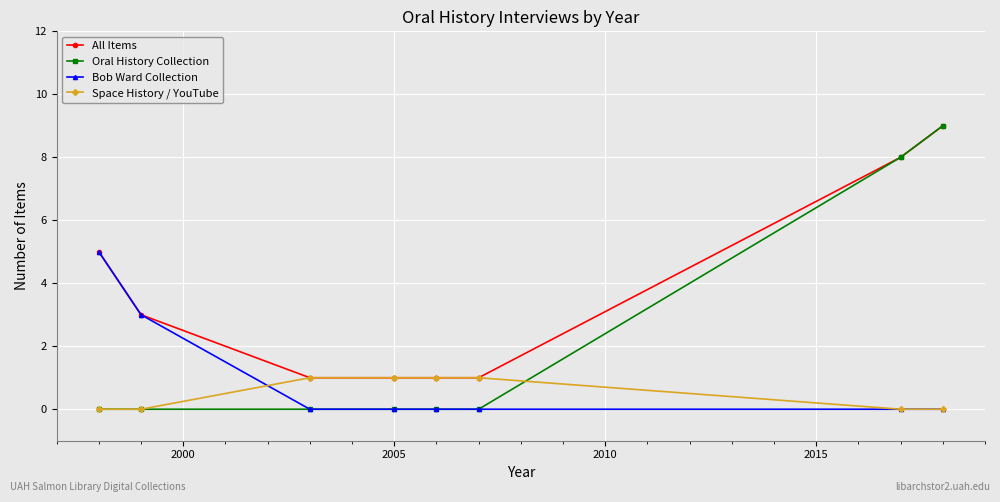

What is the difference between the second highest and second lowest values in the Bob Ward Collection series?

3